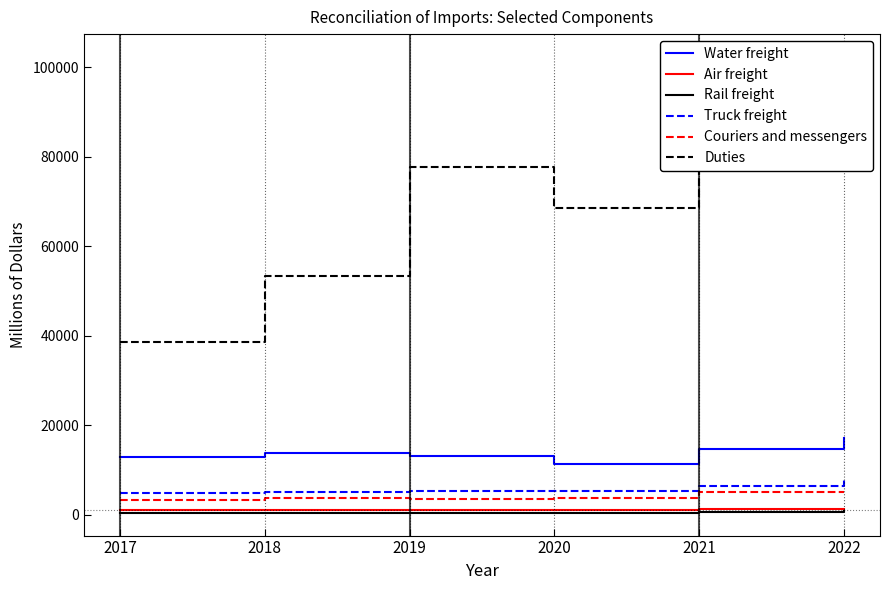

How many categories are shown in the chart?

6